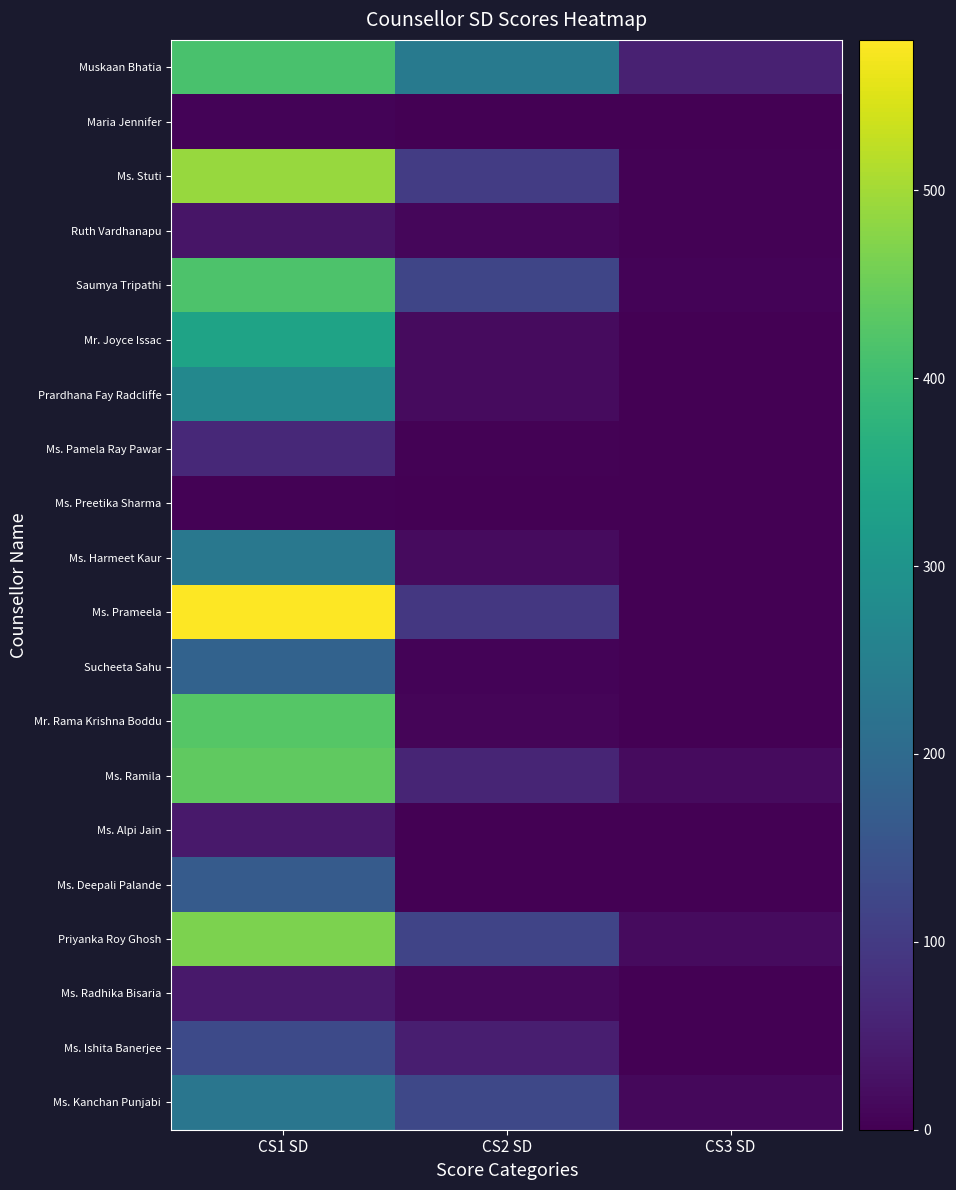

What is the difference between the Prardhana Fay Radcliffe values at CS3 SD and CS1 SD?

271